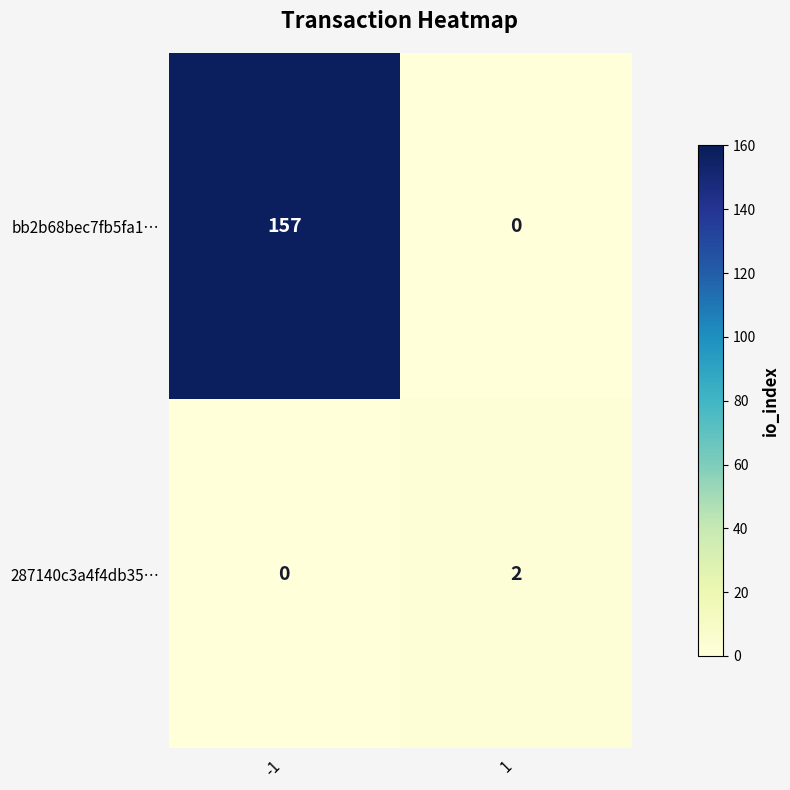

Which series changed the most between -1 and 1?

bb2b68bec7fb5fa1…